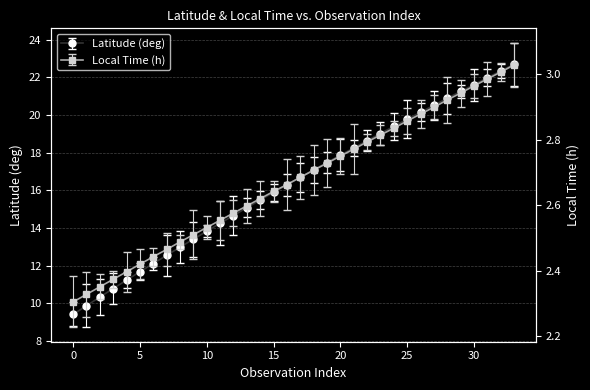

The value of Local_Time at 4 is 2.4. True or false?

True